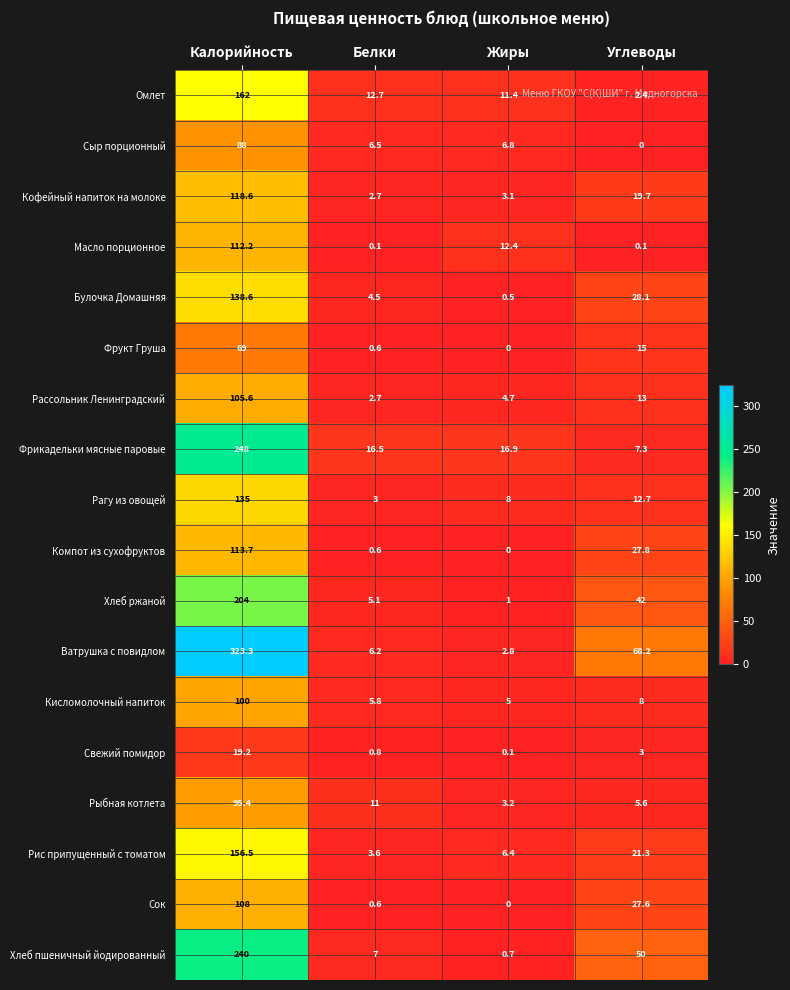

What is the greatest value displayed?

323.3